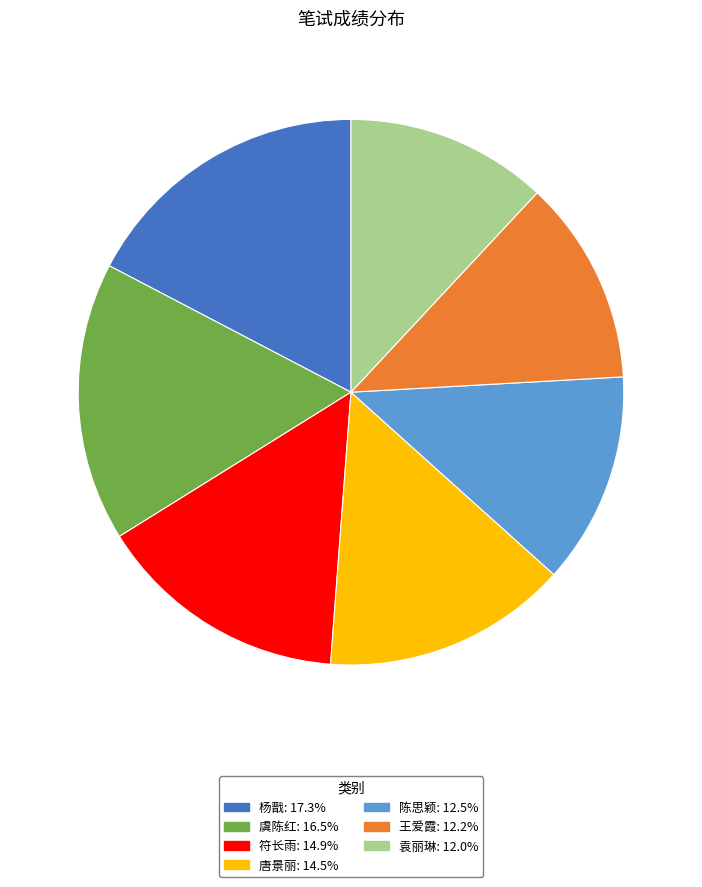

Does 王爱霞 account for over 50% of the chart?

No